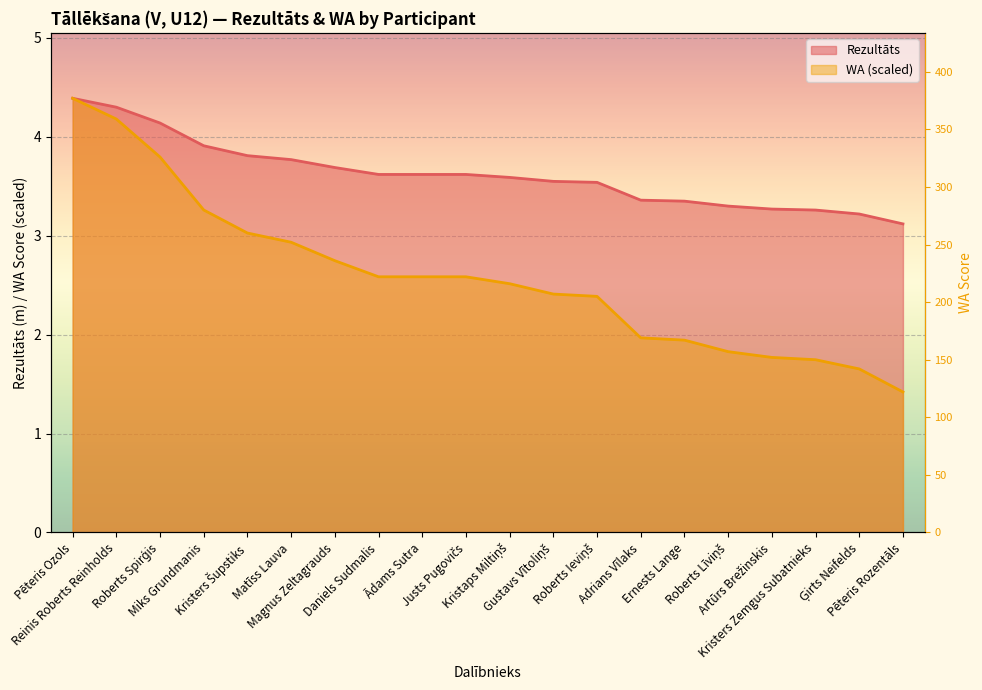

Rank the categories by value from highest to lowest.

Pēteris Ozols, Reinis Roberts Reinholds, Roberts Spirģis, Miks Grundmanis, Kristers Šupstiks, Matīss Lauva, Magnus Zeltagrauds, Daniels Sudmalis, Ādams Sutra, Justs Pugovičs, Kristaps Miltiņš, Gustavs Vītoliņš, Roberts Ieviņš, Adrians Vīlaks, Ernests Lange, Roberts Līviņš, Artūrs Brežinskis, Kristers Zemgus Subatnieks, Ģirts Neifelds, Pēteris Rozentāls